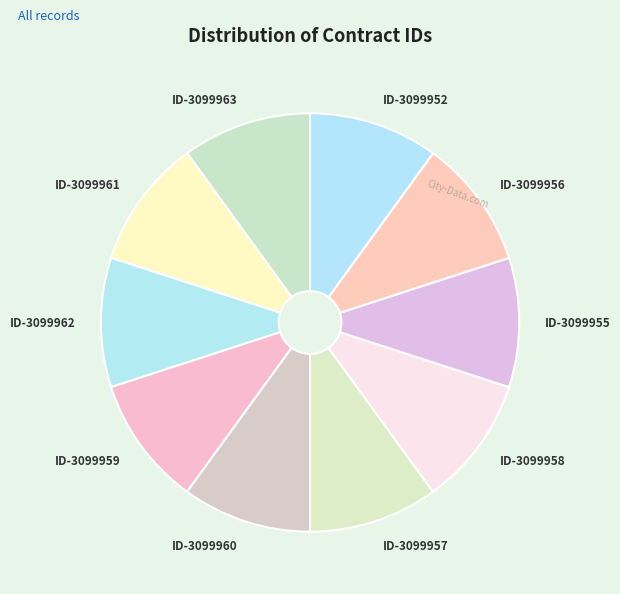

Approximately how many times larger is the value at ID-3099961 compared to ID-3099960?

1.0